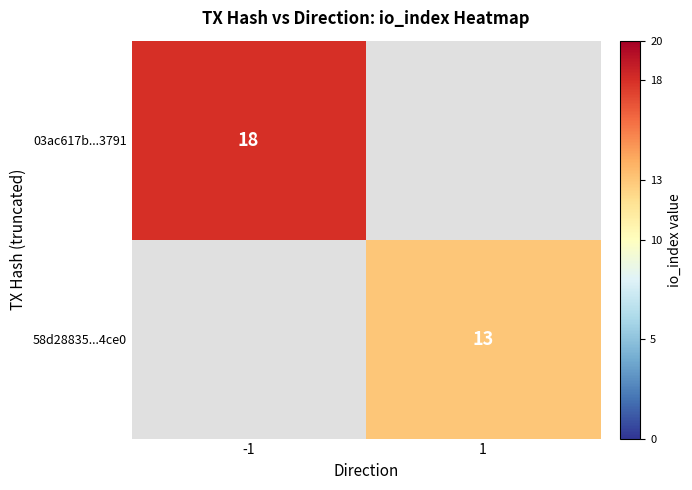

True or false: 58d28835...4ce0 has a value of 7 at 1.

False